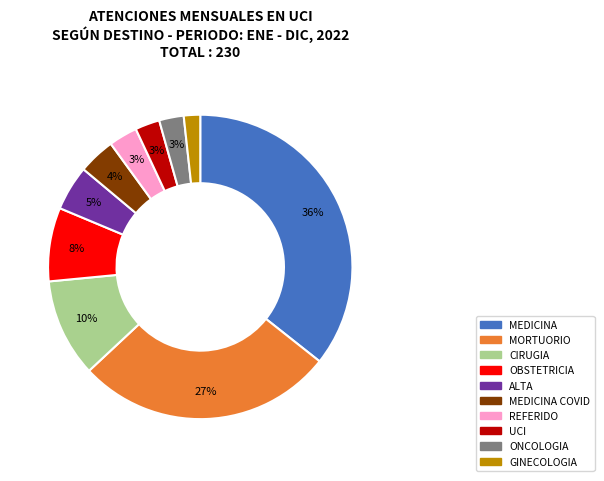

Approximately how many times larger is the value at MEDICINA COVID compared to CIRUGIA?

0.4